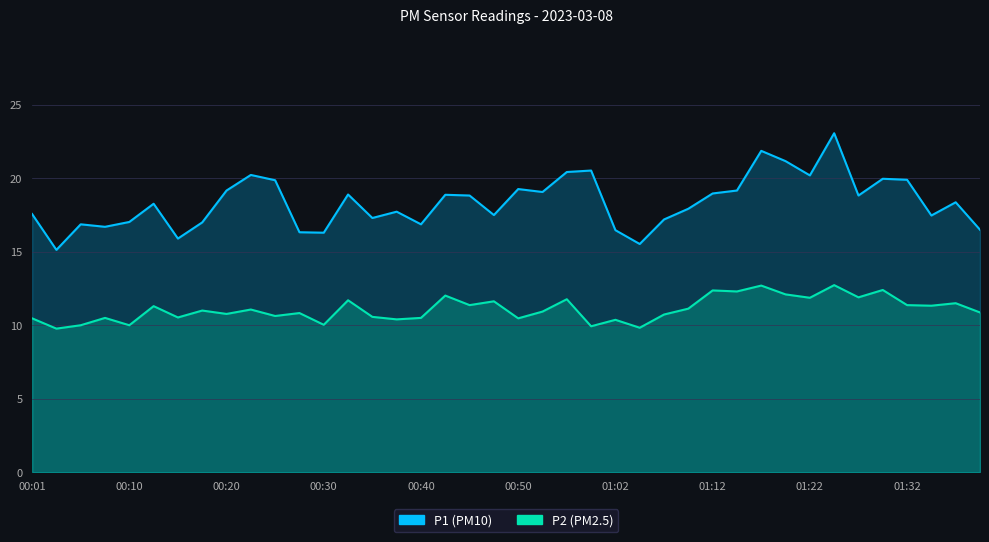

True or false: P2 and P1 cross at least once.

False